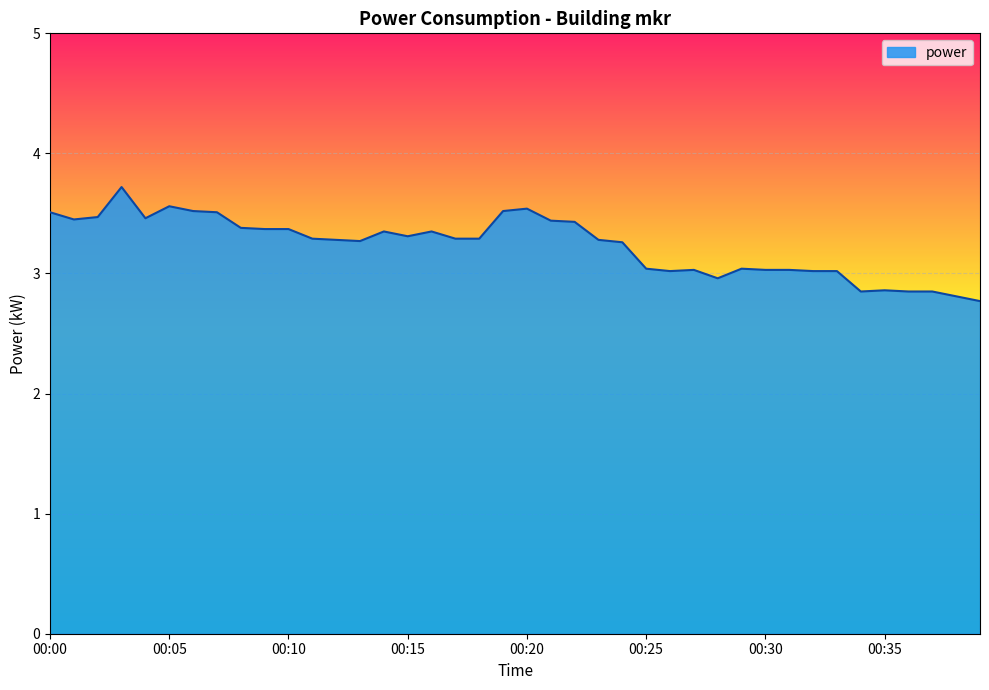

What is the maximum value shown in the chart?

3.7